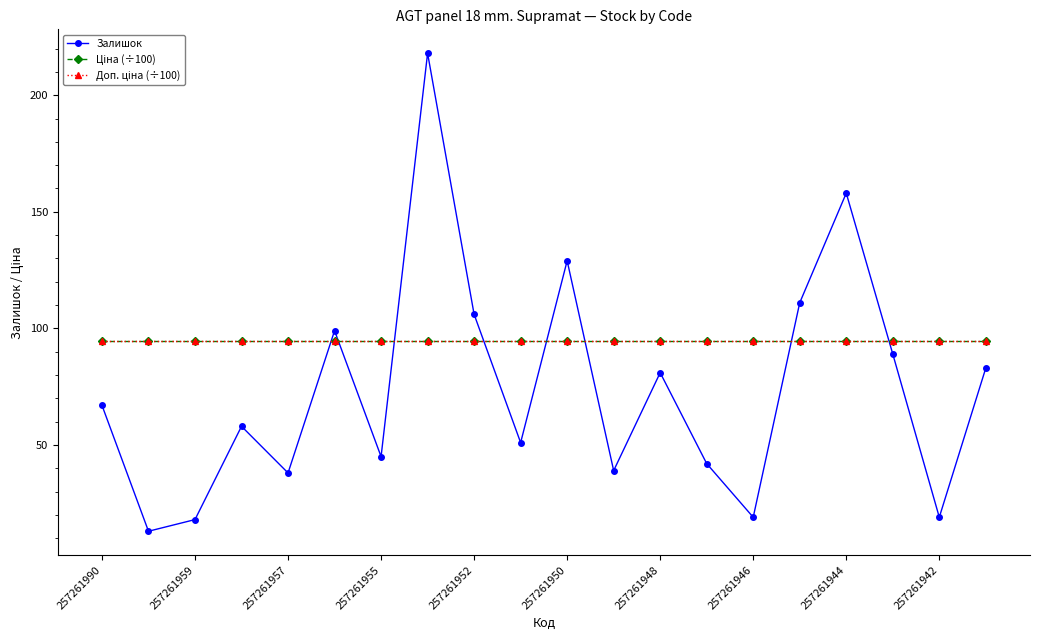

What is the value of the Доп. ціна (÷100) point at the 6th from the left?

94.6